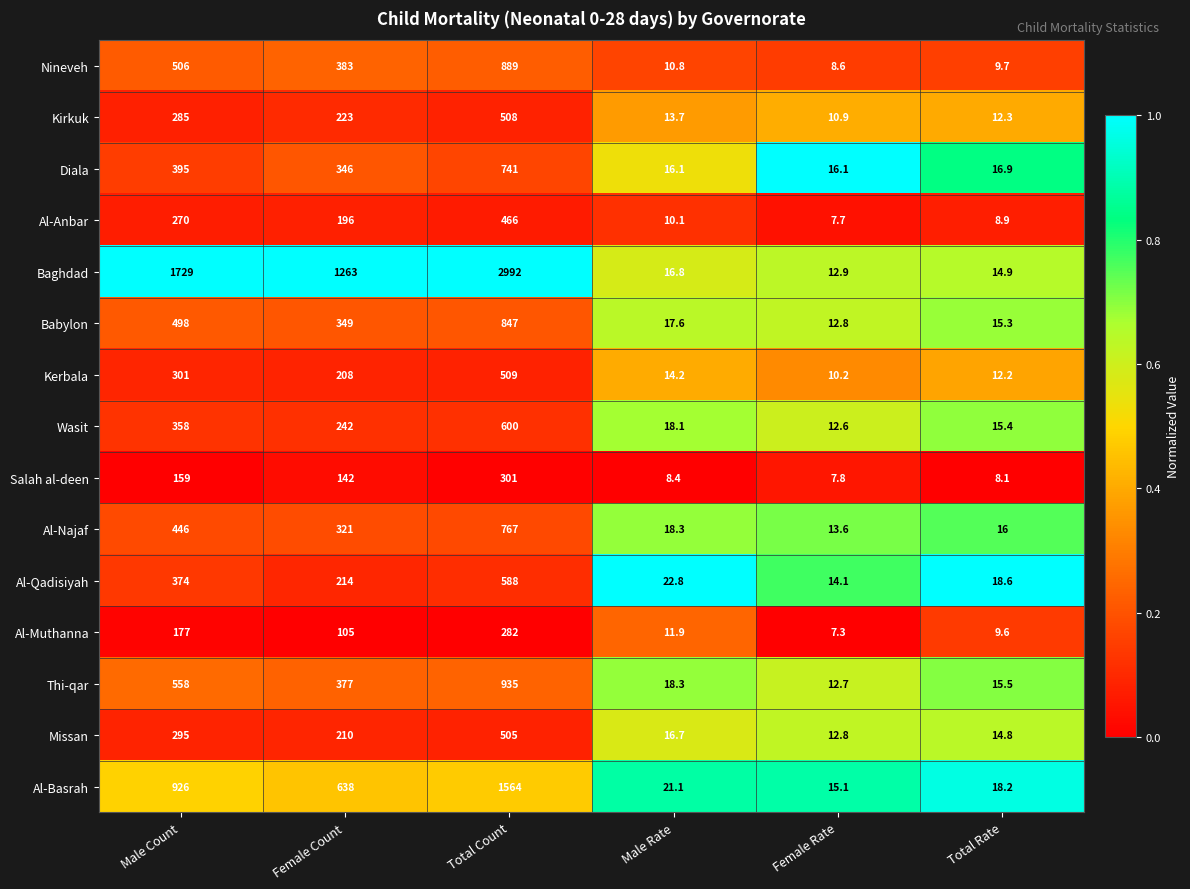

Which series has the largest total across all categories?

Baghdad